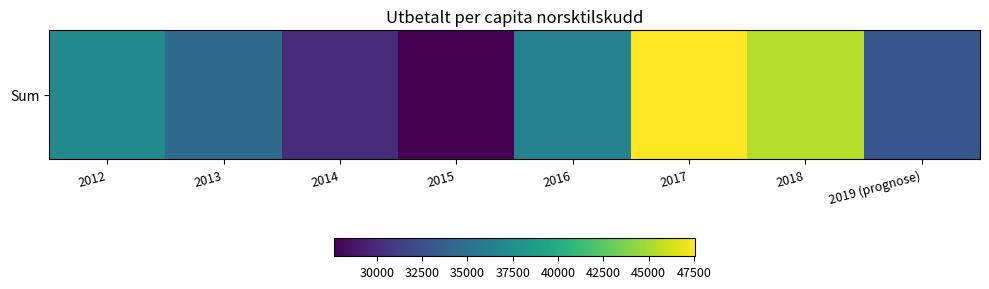

The value at 2016 is 36435. True or false?

True